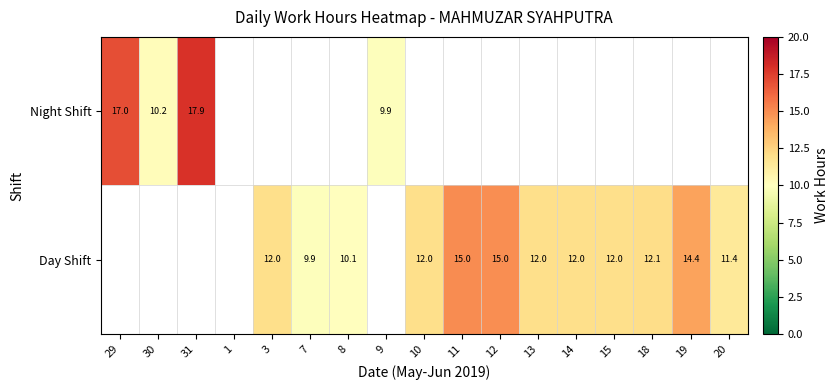

What is the difference between the Day Shift values at 15 and 8?

1.9